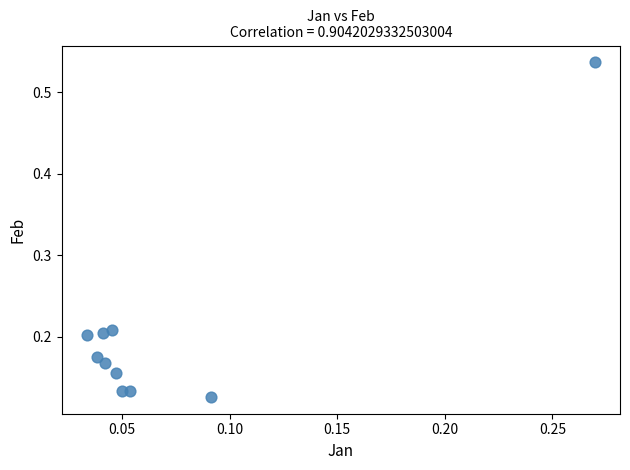

What is the range of Y values (max minus min)?

0.4